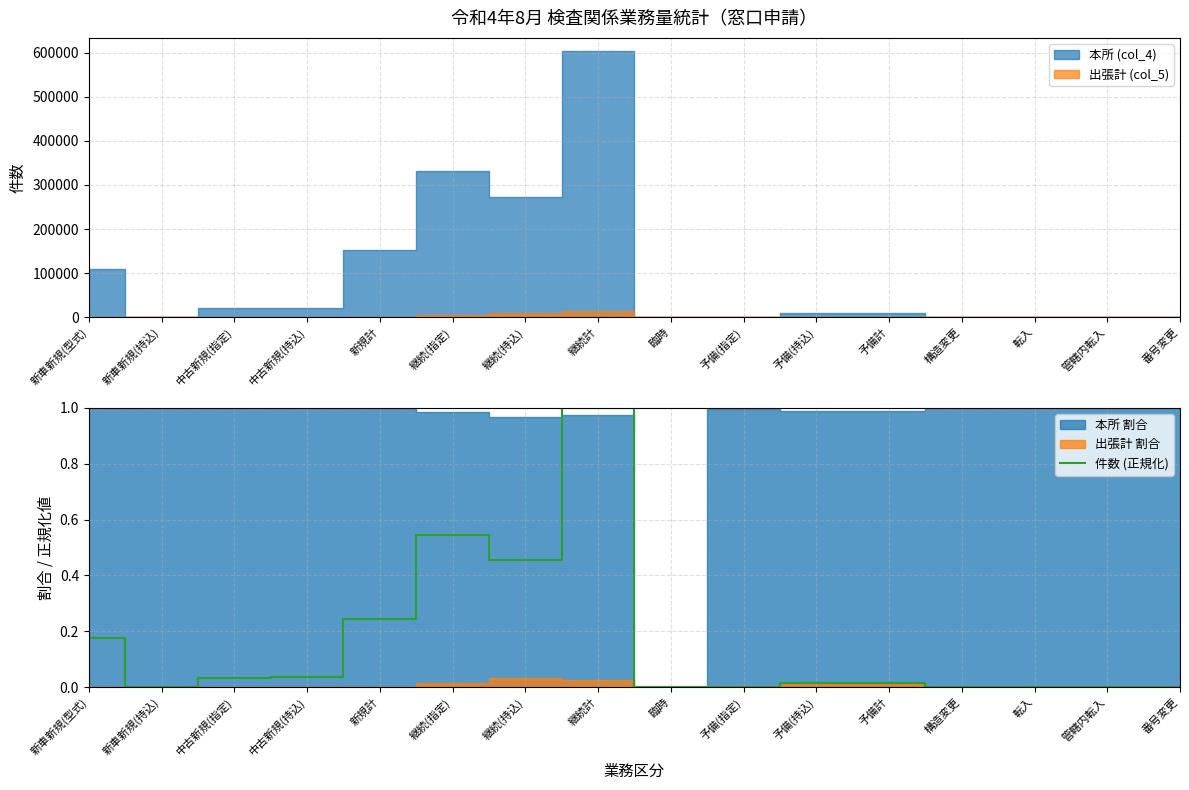

What is the difference between the maximum and minimum values?

1.0